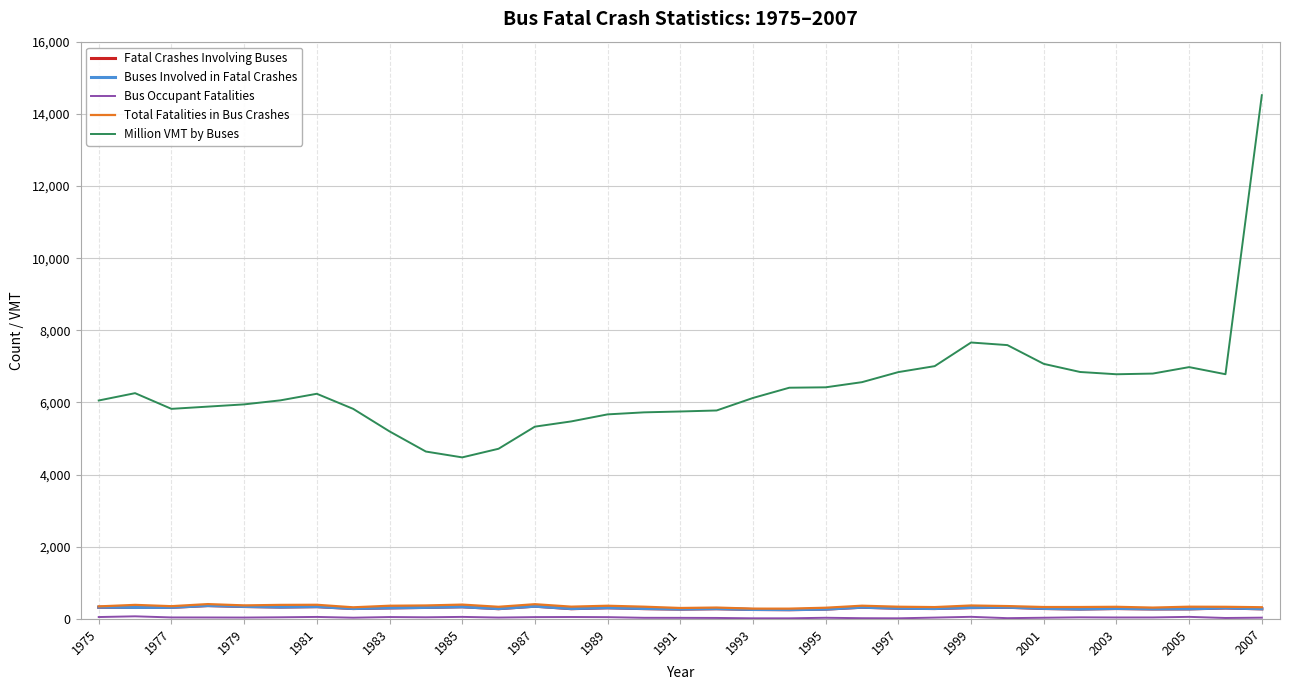

True or false: Million VMT by Buses and Total Fatalities in Bus Crashes cross at least once.

False